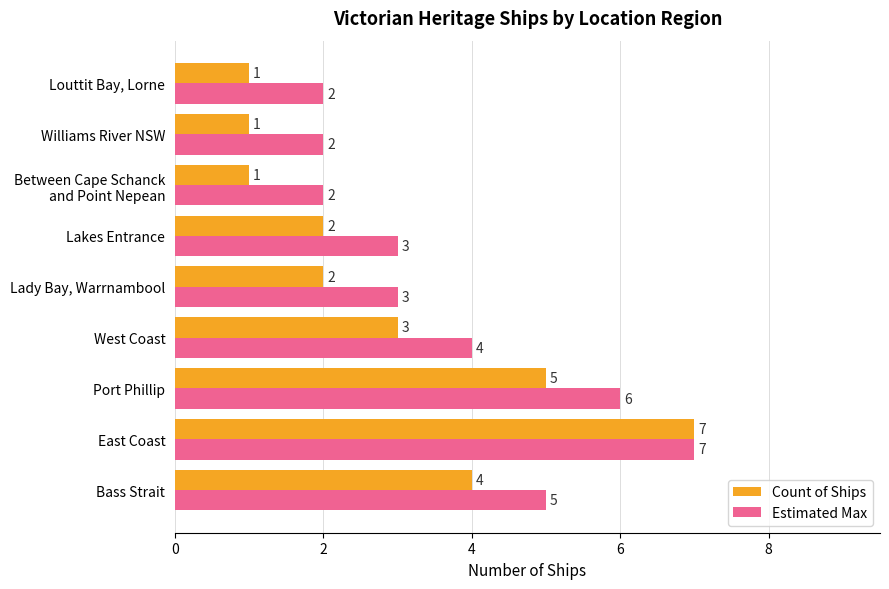

The value of Estimated Max at Williams River NSW is 2. True or false?

True